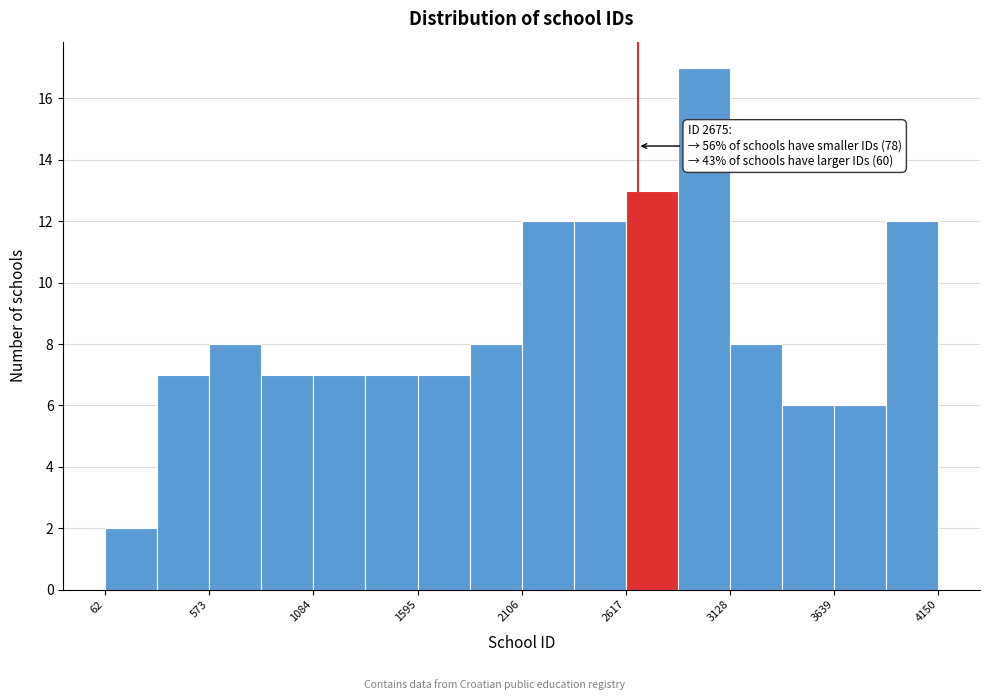

Read against the x-axis, roughly where is the centre of the tallest bar?

3000